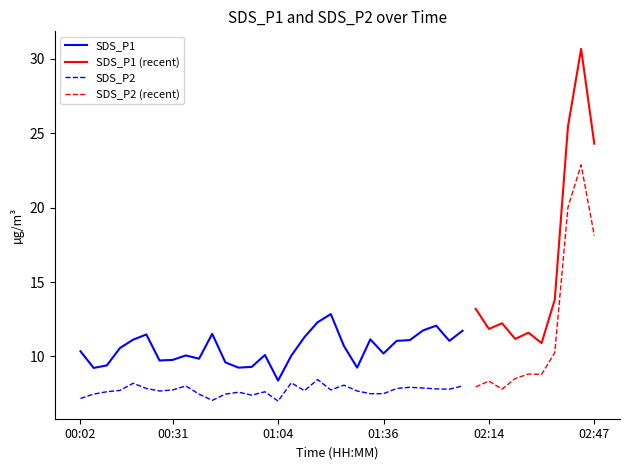

True or false: SDS_P2 has a value of 8.3 at 02:14.

True